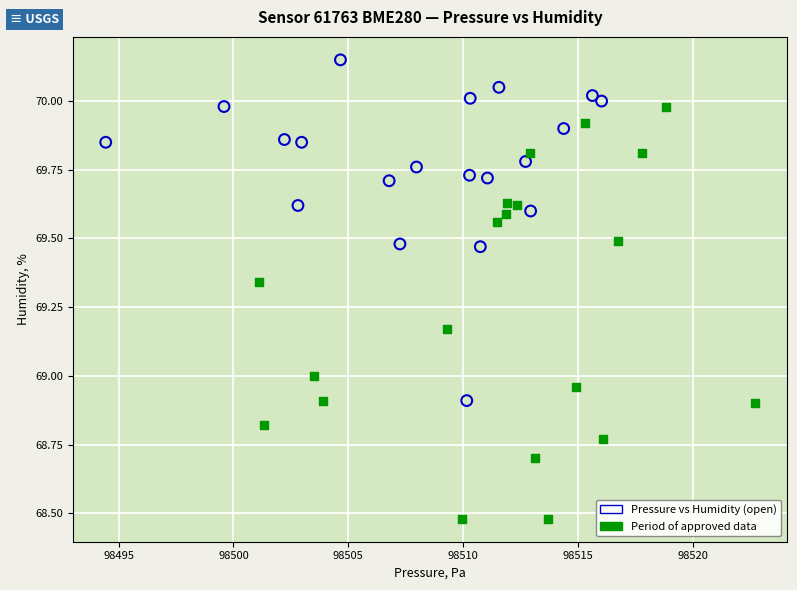

Which series reaches the maximum Y coordinate?

Pressure vs Humidity (open)